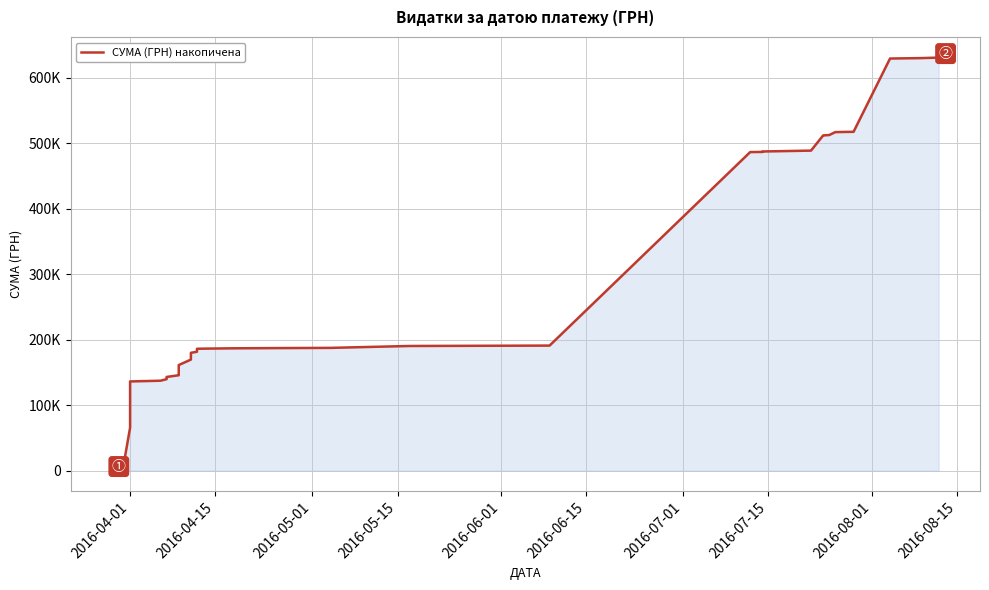

How many lines are shown in the chart?

1